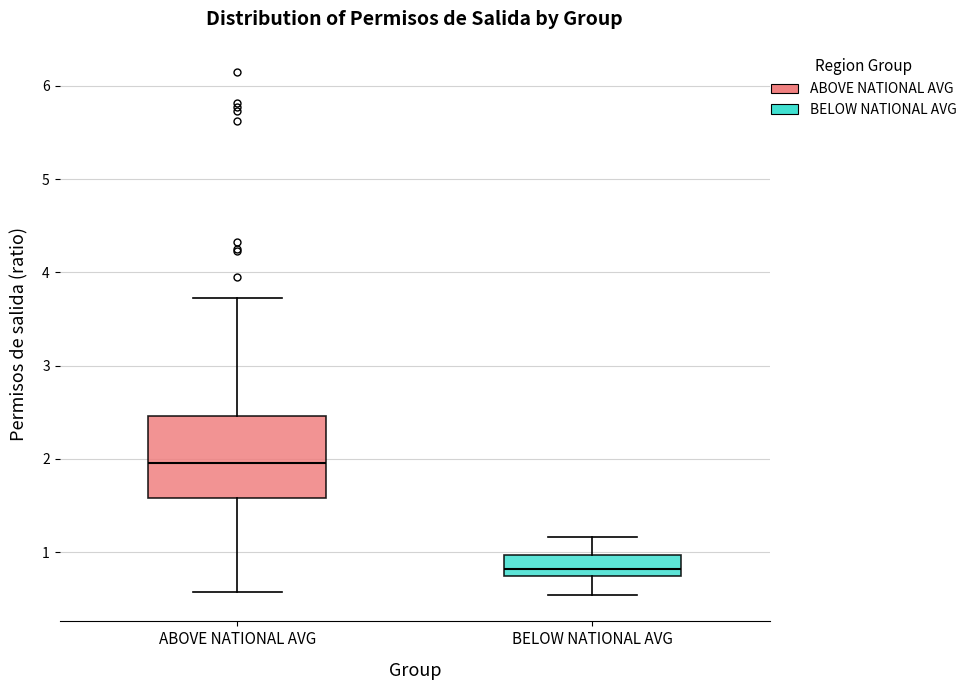

Reading left to right, transcribe this box plot: for each box, give where its median line is, the range the box spans, and where its two whiskers end, as read against the y-axis. The values are not printed on the chart, so give them approximately, as read against the axis.

ABOVE NATIONAL AVG: median 2.0, box 1.6 to 2.5, whiskers 0.6 to 3.7
BELOW NATIONAL AVG: median 0.8, box 0.7 to 1.0, whiskers 0.5 to 1.2